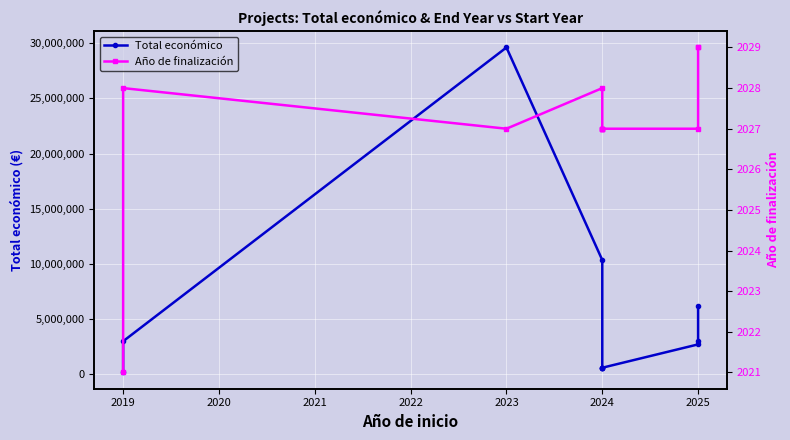

How many interior local peaks does the Total económico series have?

2